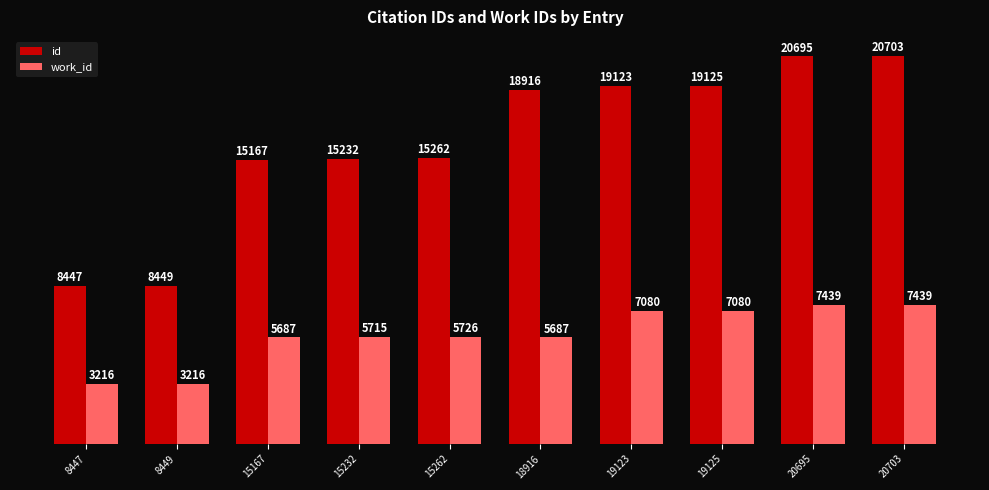

At which label does id reach its minimum?

8447